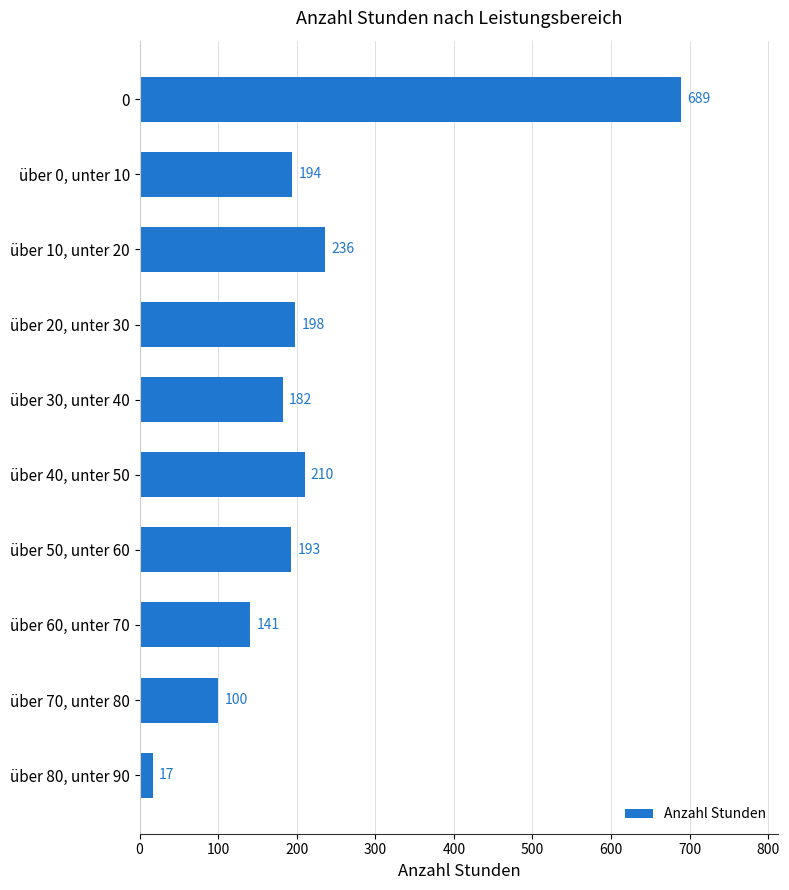

What is the ratio of the value at über 0, unter 10 to the value at über 60, unter 70?

1.4